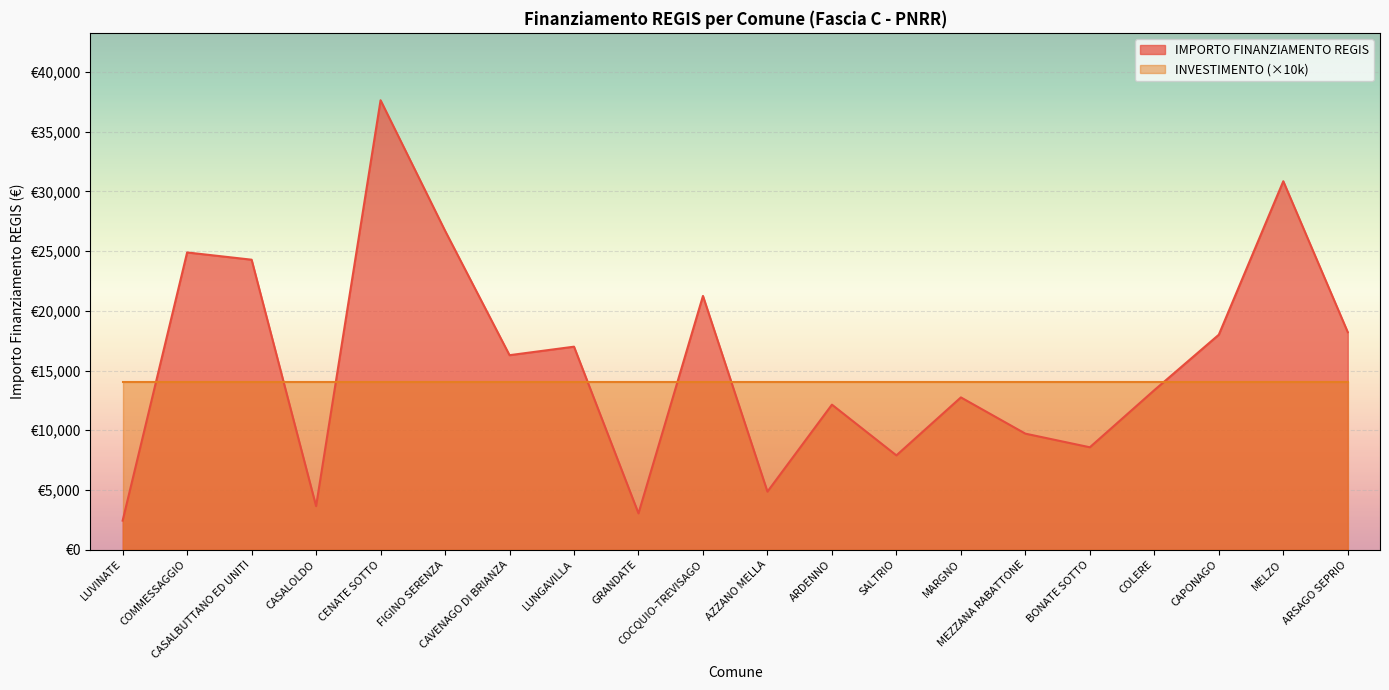

Reading right to left, list all the values displayed in this chart.

18210	30852	17997	13354	8570	9712	12747	7891	12140	4856	21245	3035	16996	16283	26708	37634	3642	24280	24887	2428